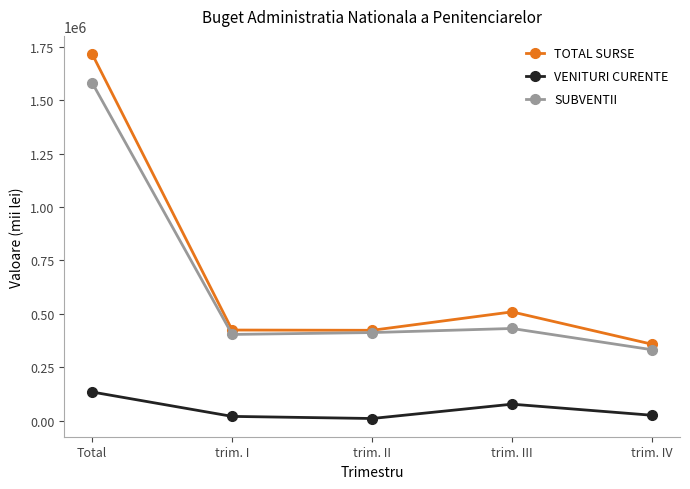

What is the total value across all series at trim. I?

848676